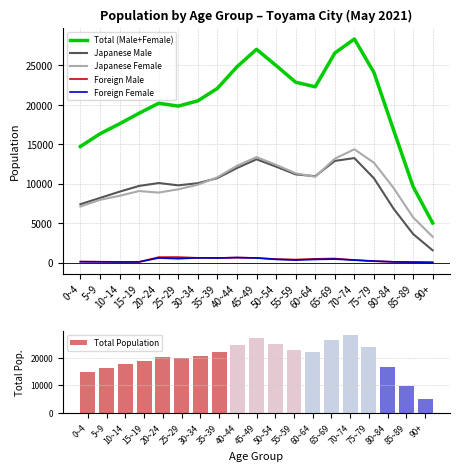

True or false: Total Population has a value of 18937 at 15~19.

True